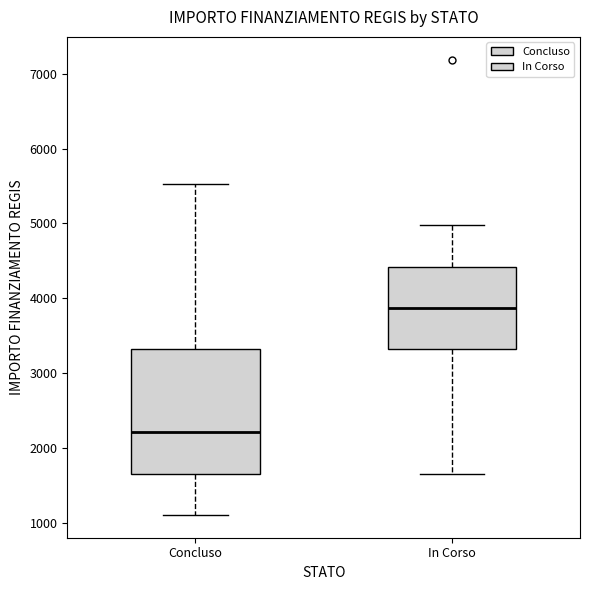

Which box's median line is the lowest?

Concluso